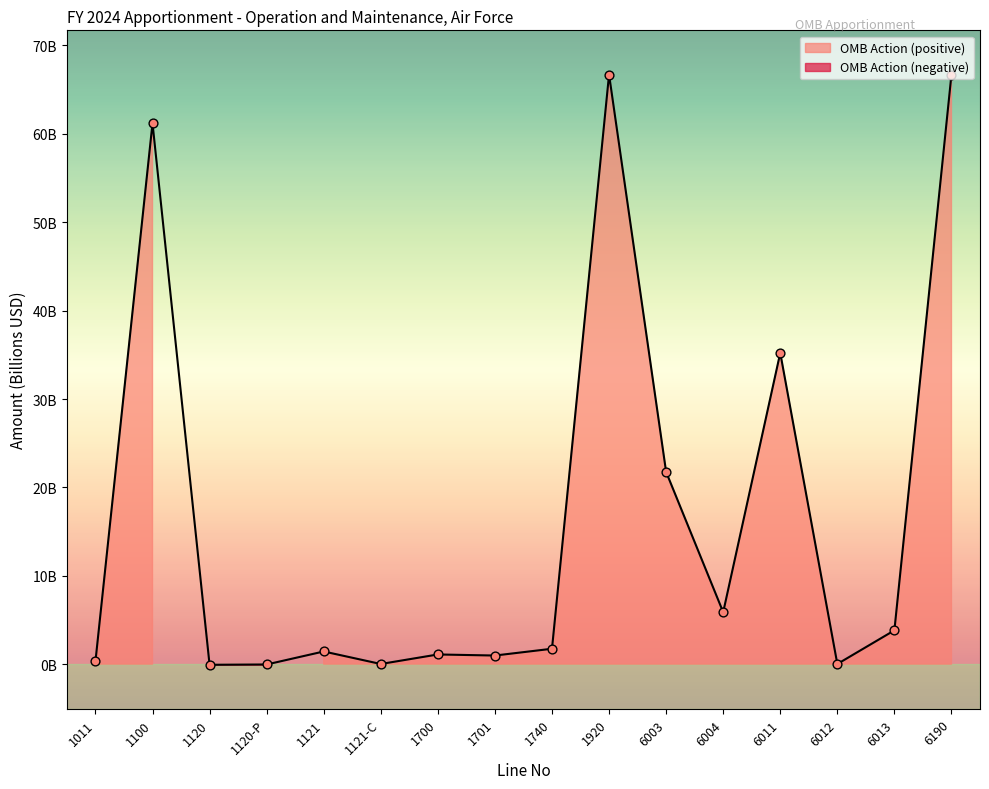

What is the change in value from 1701 to 6004?

+4.9